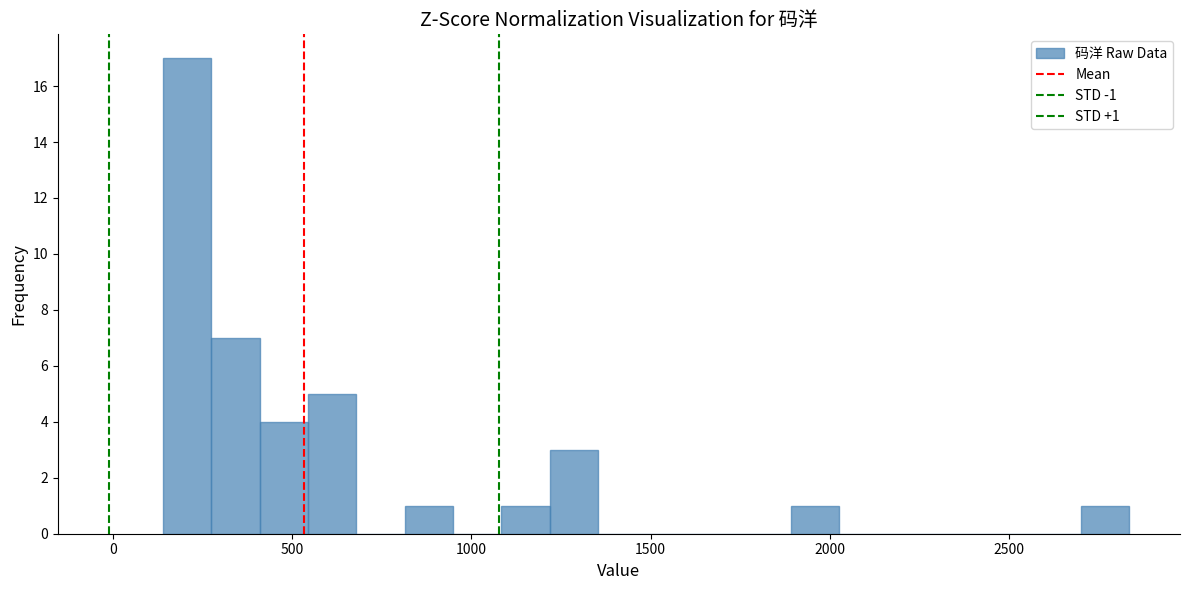

Around what value on the x-axis is the tallest bar? Give the approximate position of its centre, as read against the axis.

200